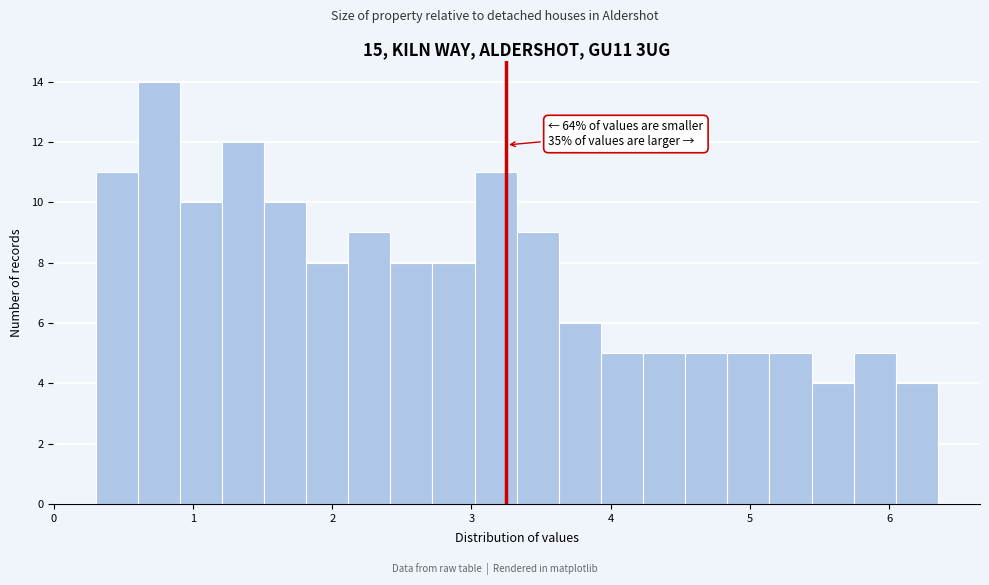

Around what value on the x-axis is the tallest bar? Give the approximate position of its centre, as read against the axis.

0.8